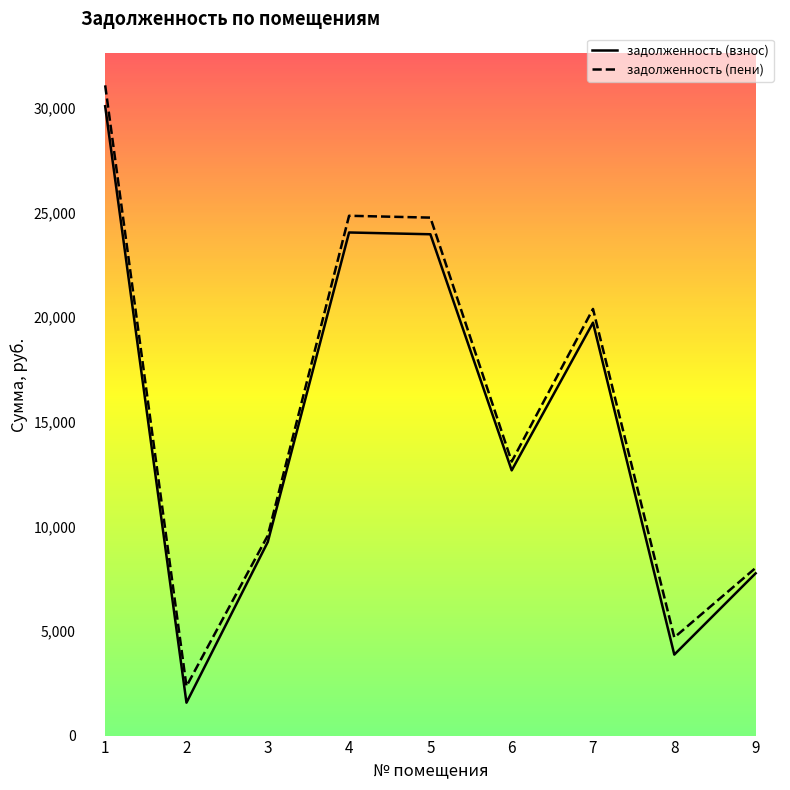

True or false: задолженность (взнос) has a value of 7771.4 at 6.

False